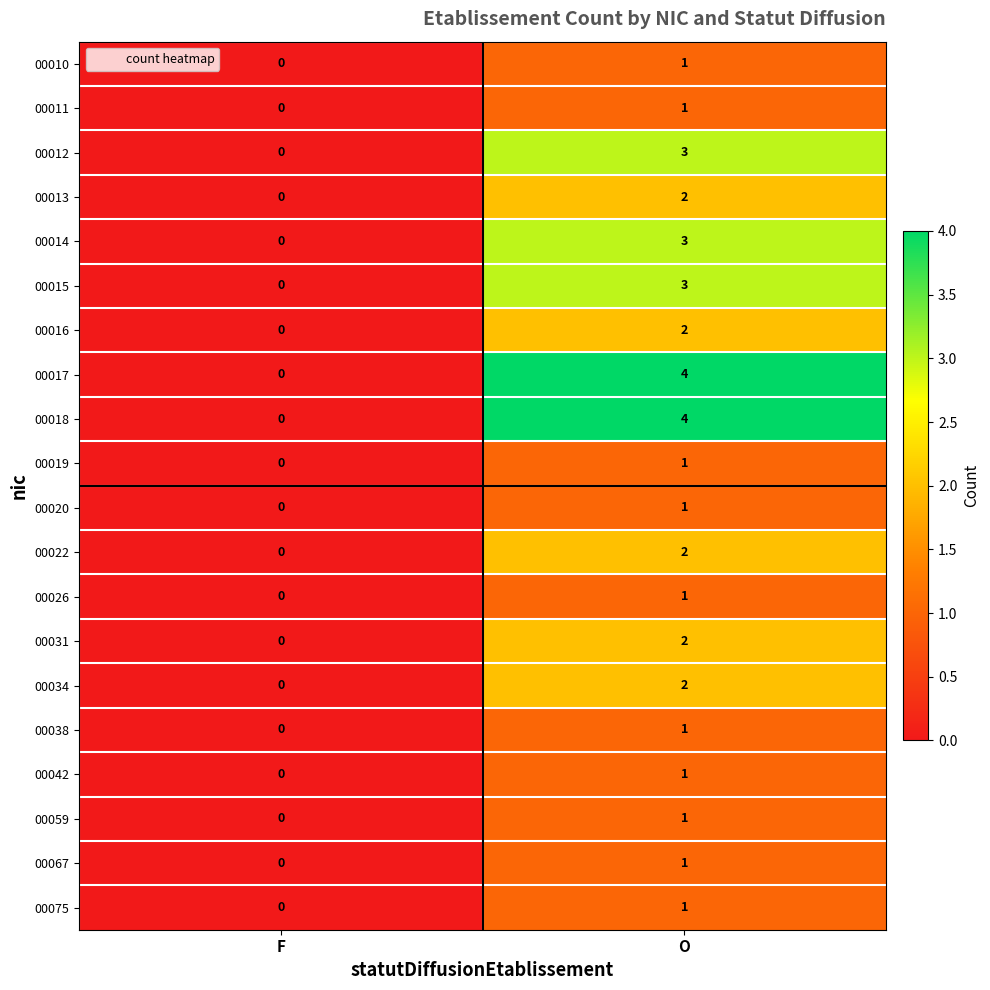

Is it true that 00034 equals 1 at F?

False